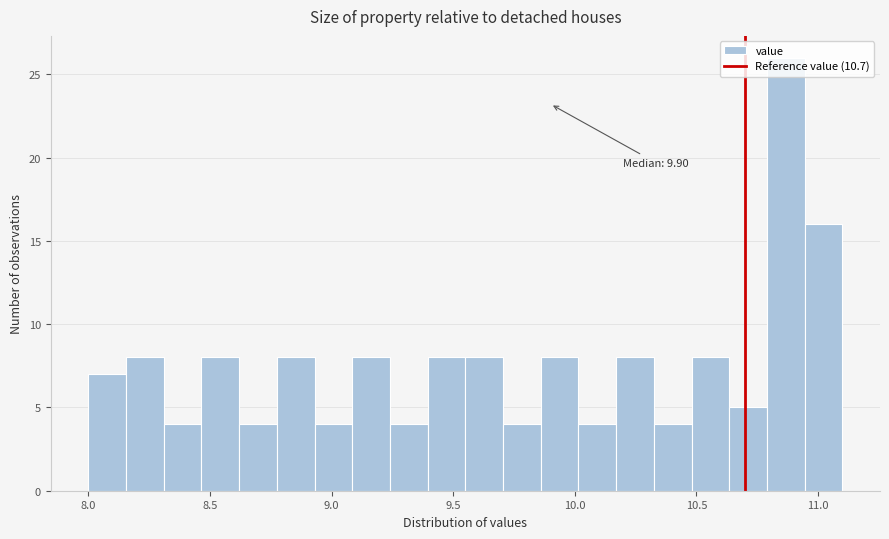

Around what value on the x-axis is the tallest bar? Give the approximate position of its centre, as read against the axis.

10.85